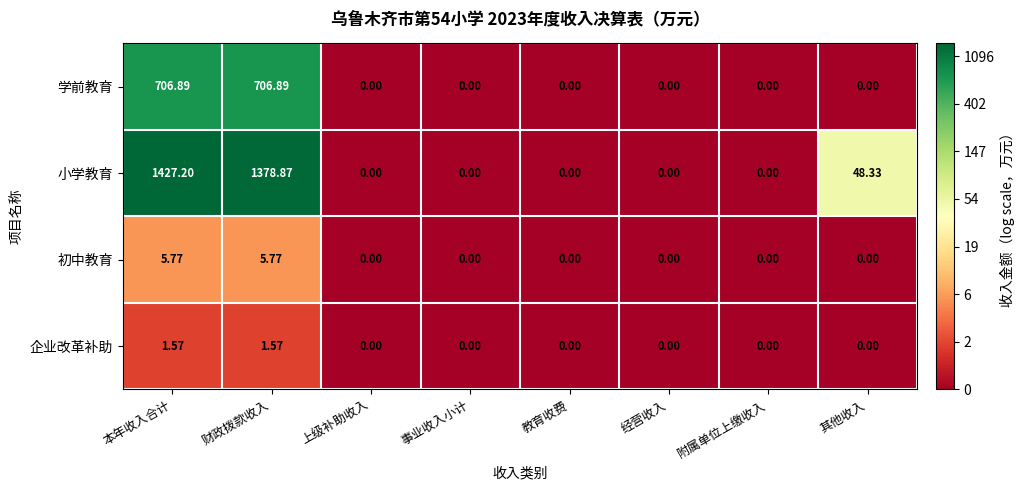

Between 本年收入合计 and 财政拨款收入, which series saw the biggest shift?

小学教育